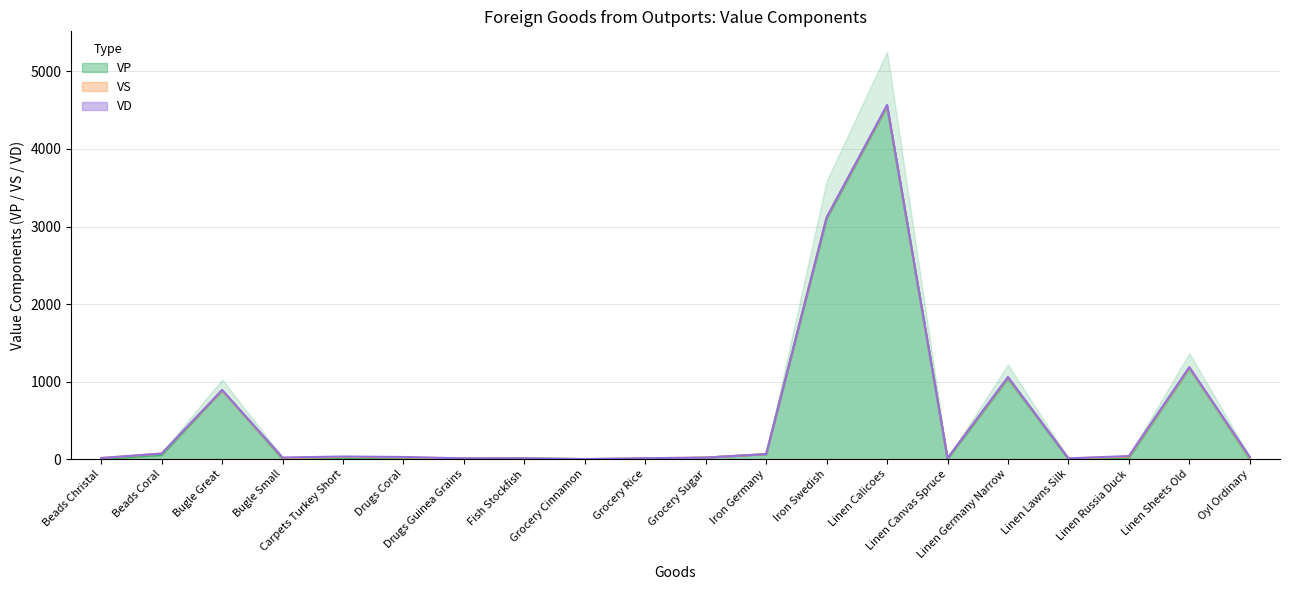

How many values in the VP series are below 11?

10